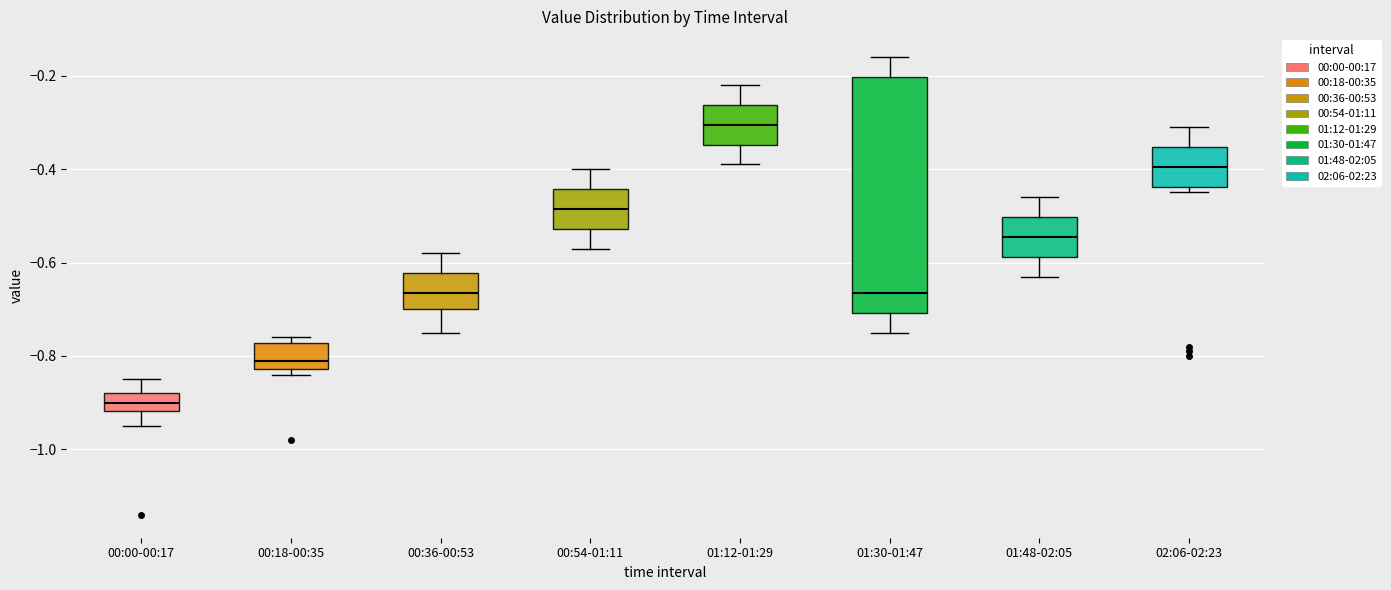

Which box's median line is the lowest?

00:00-00:17